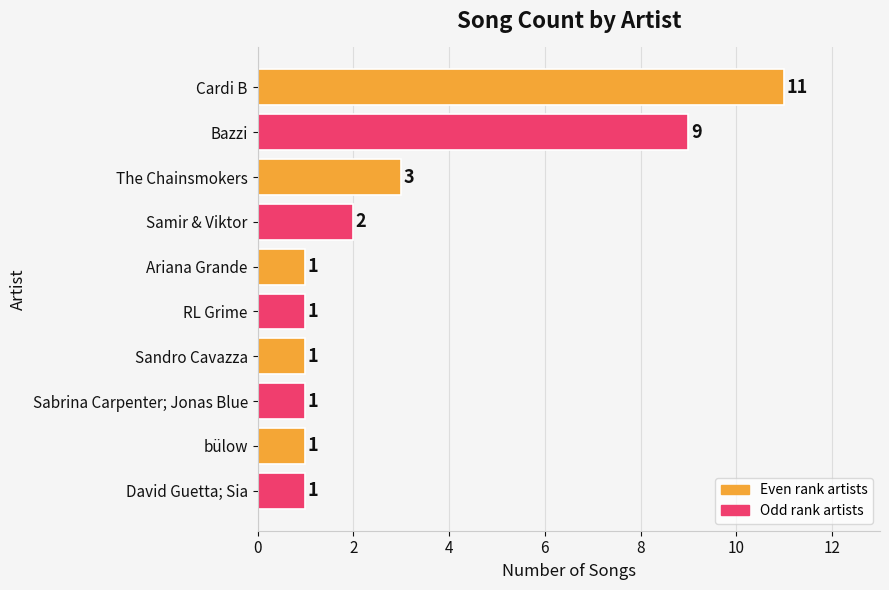

Reading top to bottom, what are all the values shown in this chart?

Cardi B=11	Bazzi=9	The Chainsmokers=3	Samir & Viktor=2	Ariana Grande=1	RL Grime=1	Sandro Cavazza=1	Sabrina Carpenter; Jonas Blue=1	bülow=1	David Guetta; Sia=1